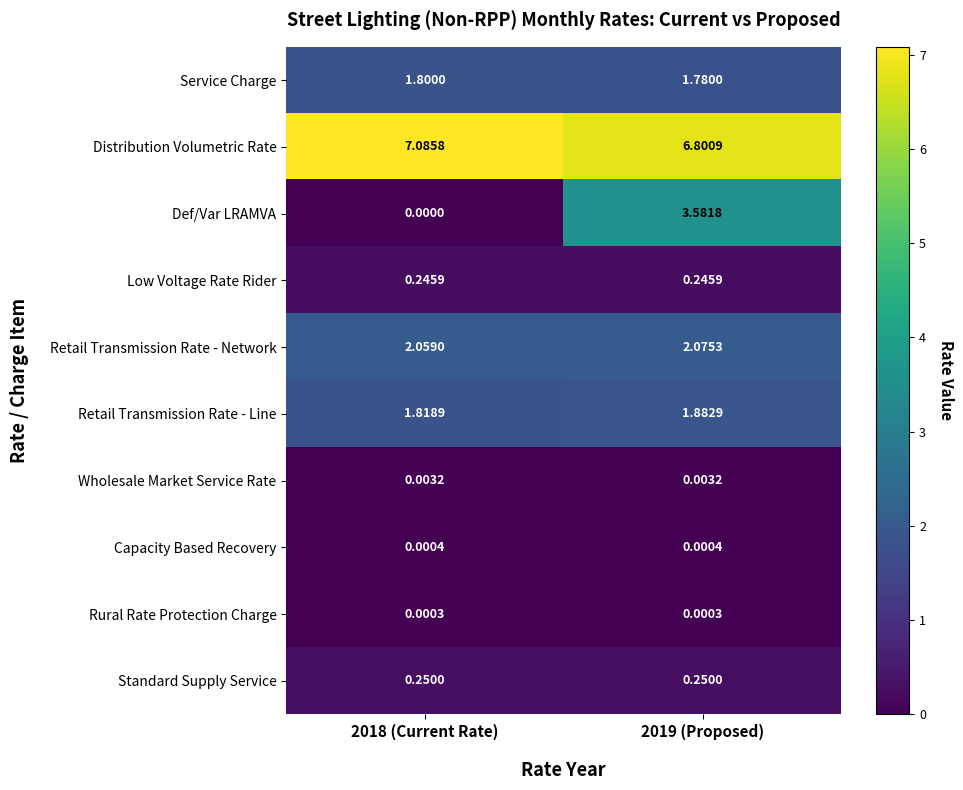

List the series in order of their peak value, lowest first.

Rural Rate Protection Charge, Capacity Based Recovery, Wholesale Market Service Rate, Low Voltage Rate Rider, Standard Supply Service, Service Charge, Retail Transmission Rate - Line, Retail Transmission Rate - Network, Def/Var LRAMVA, Distribution Volumetric Rate